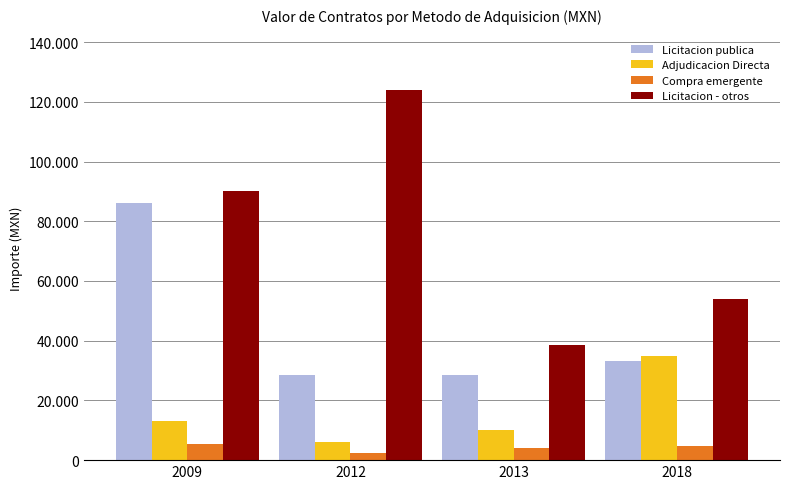

List the series in order of their peak value, lowest first.

Compra emergente, Adjudicacion Directa, Licitacion publica, Licitacion - otros